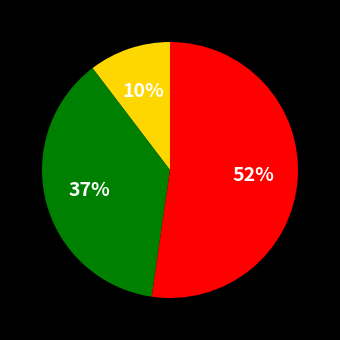

To the nearest percent, what is the average slice percentage?

33%